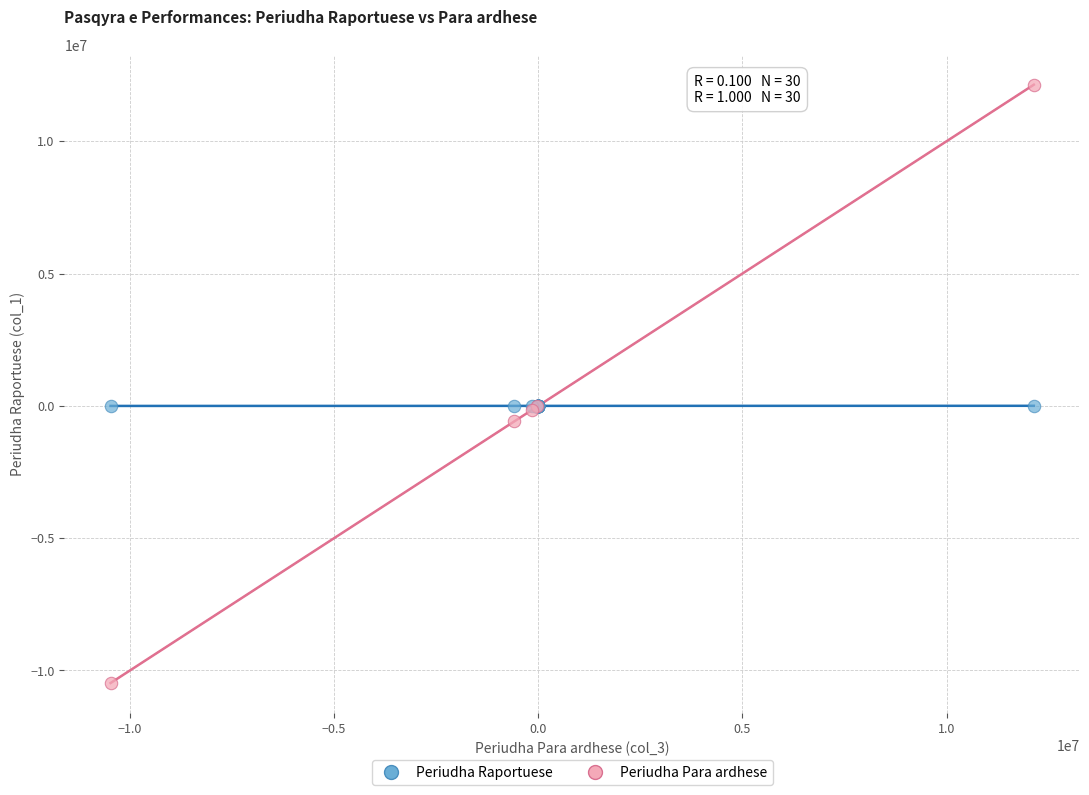

Which series contains the highest Y value?

Periudha Para ardhese